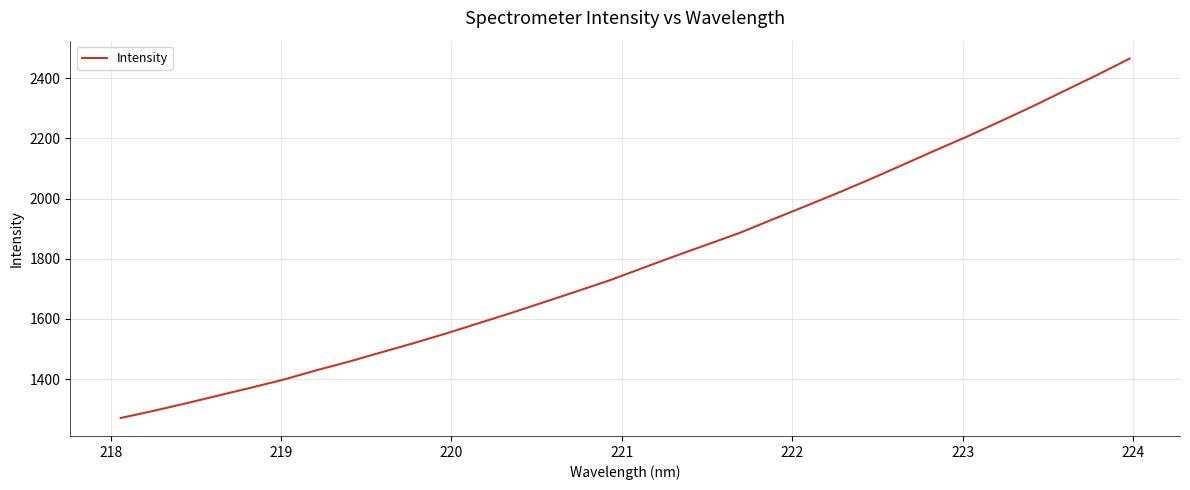

What is the maximum value shown in the chart?

2465.1